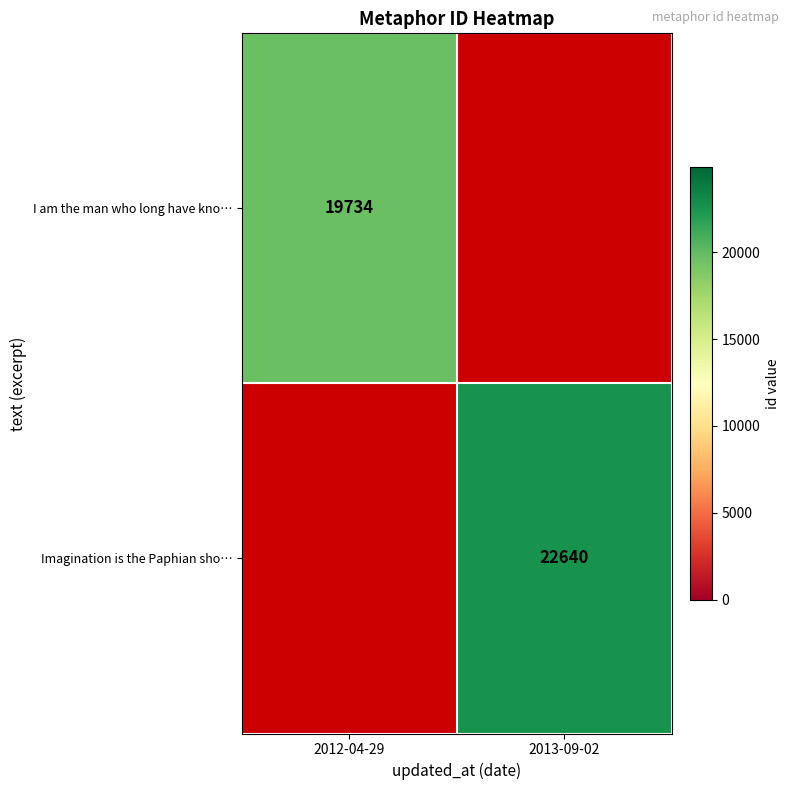

Count the number of categories in the chart.

2